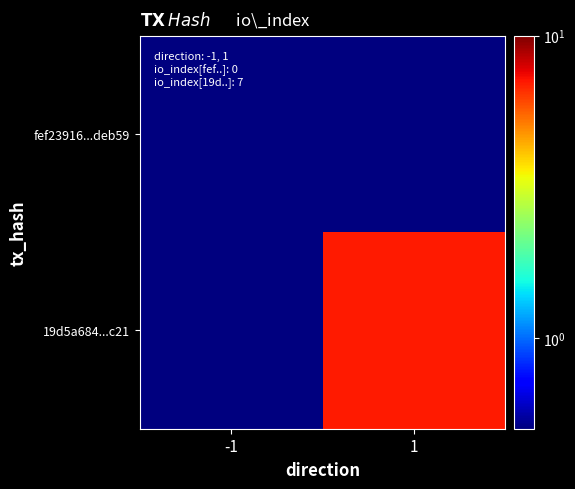

Rank the series by their maximum value, from lowest to highest.

fef23916...deb59, 19d5a684...c21